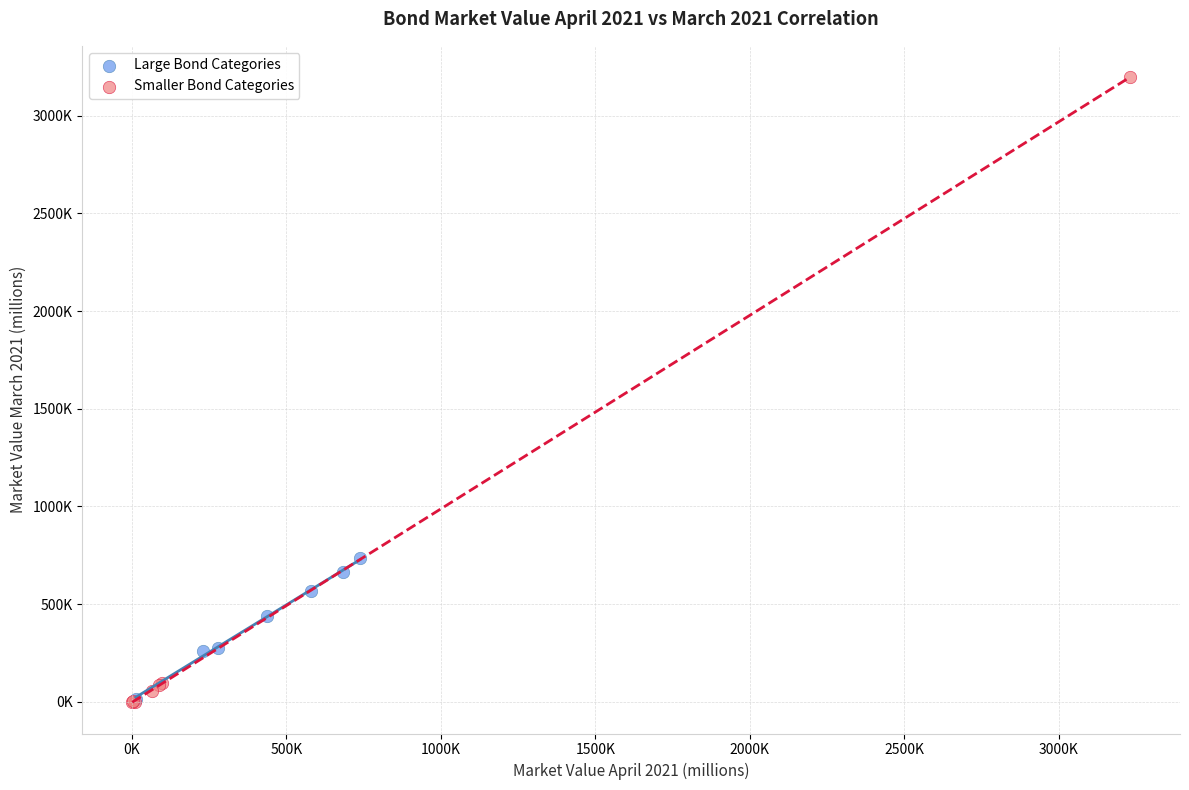

Which series contains the highest Y value?

Smaller Bond Categories